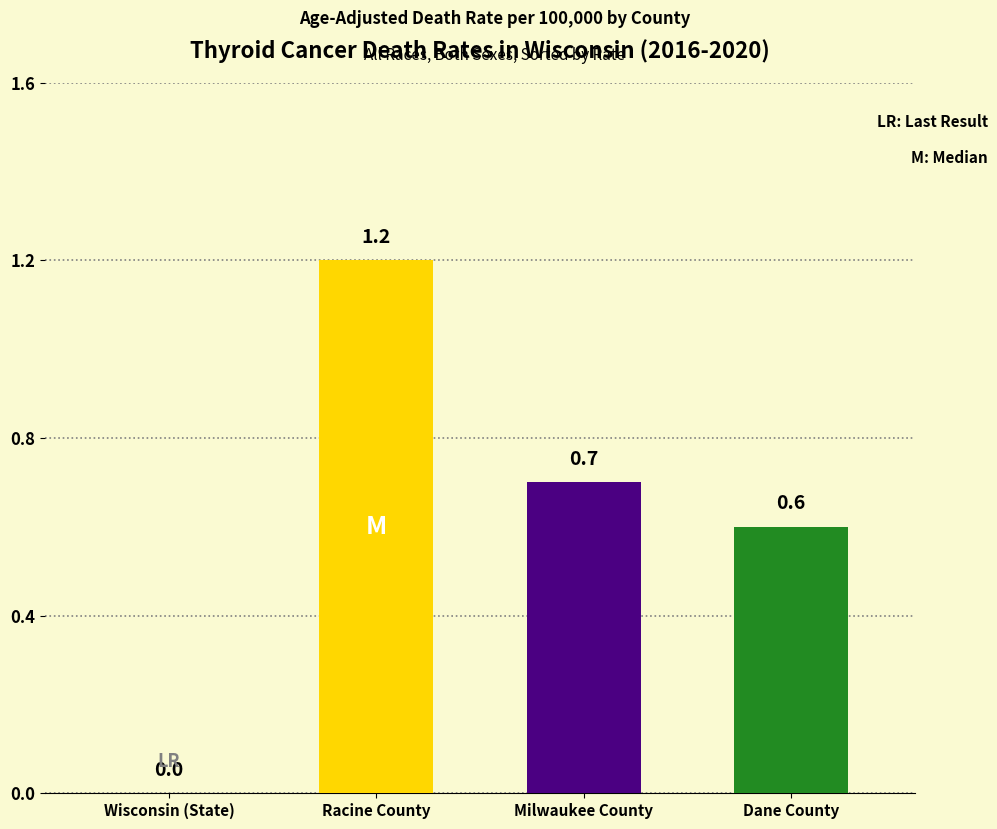

Reading right to left, what are all the values shown in this chart?

0.6	0.7	1.2	0.0